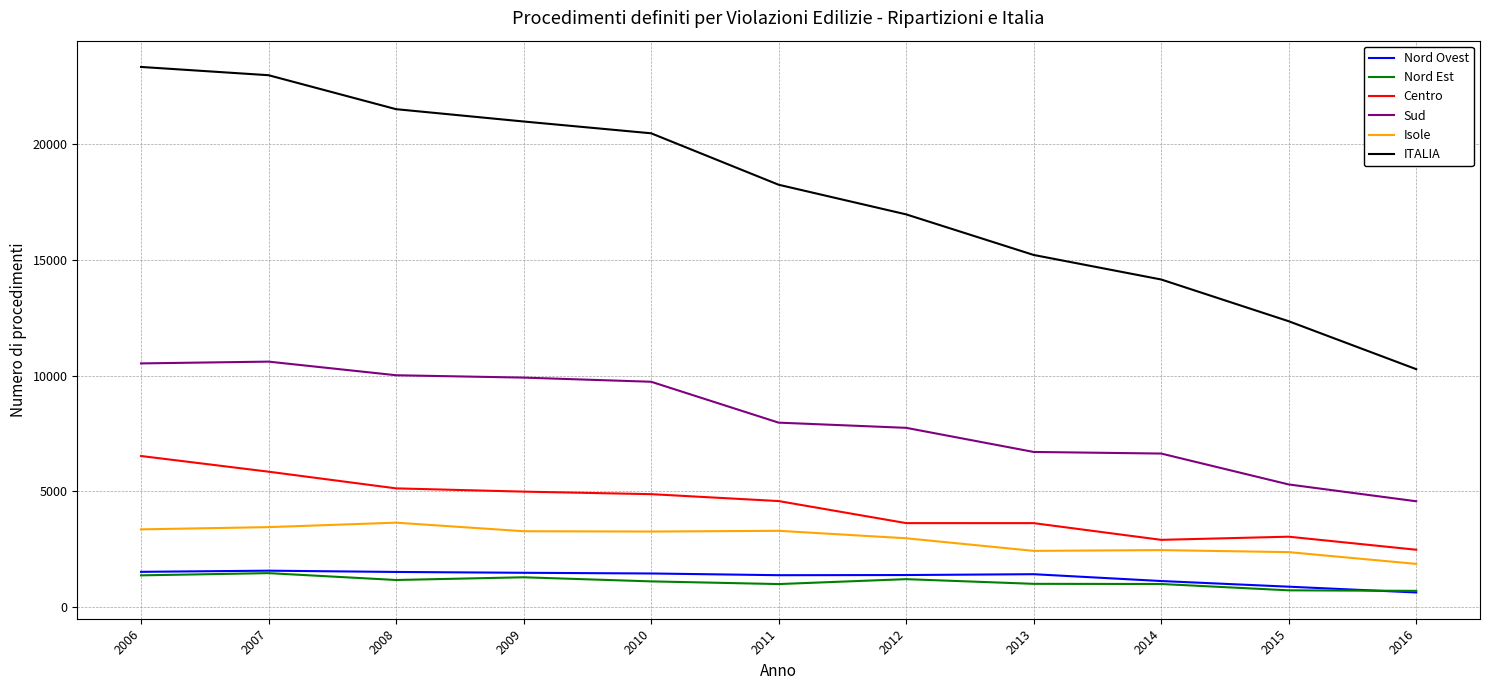

What is the total value across all series at 2012?

33918